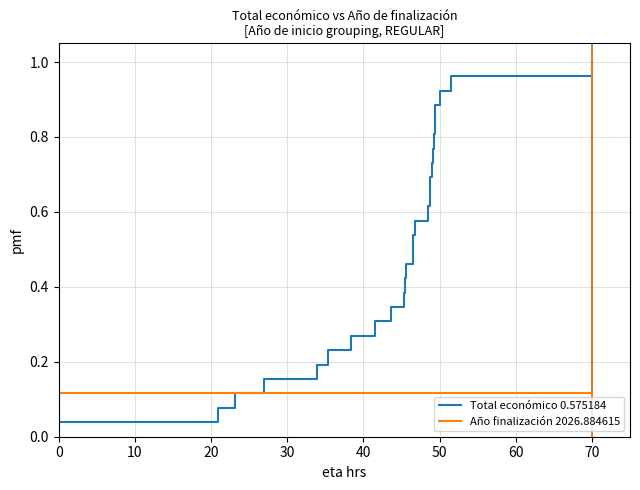

How many lines are shown in the chart?

2